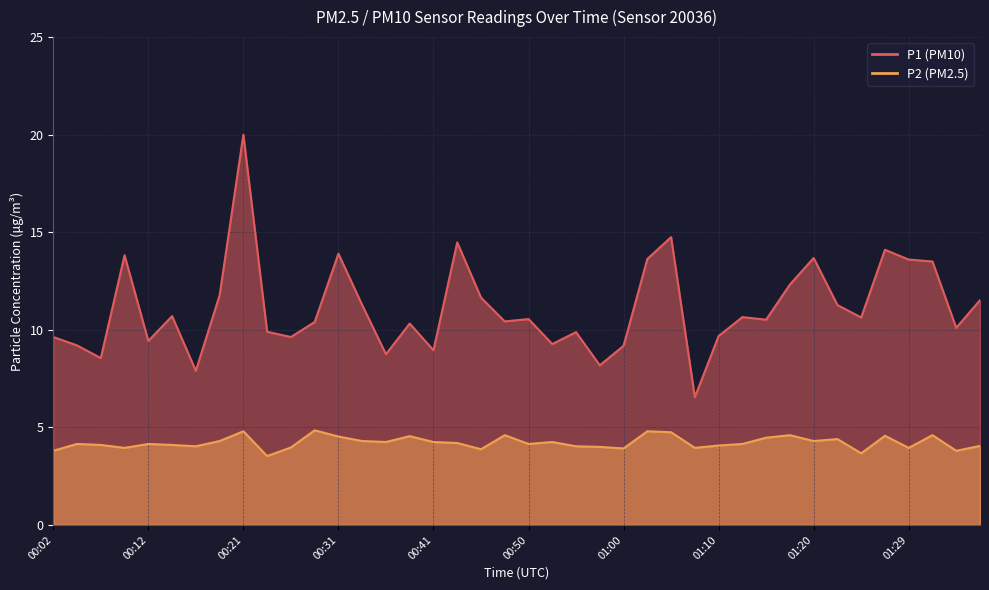

What is the difference between the P1 values at 01:12 and 01:37?

0.9